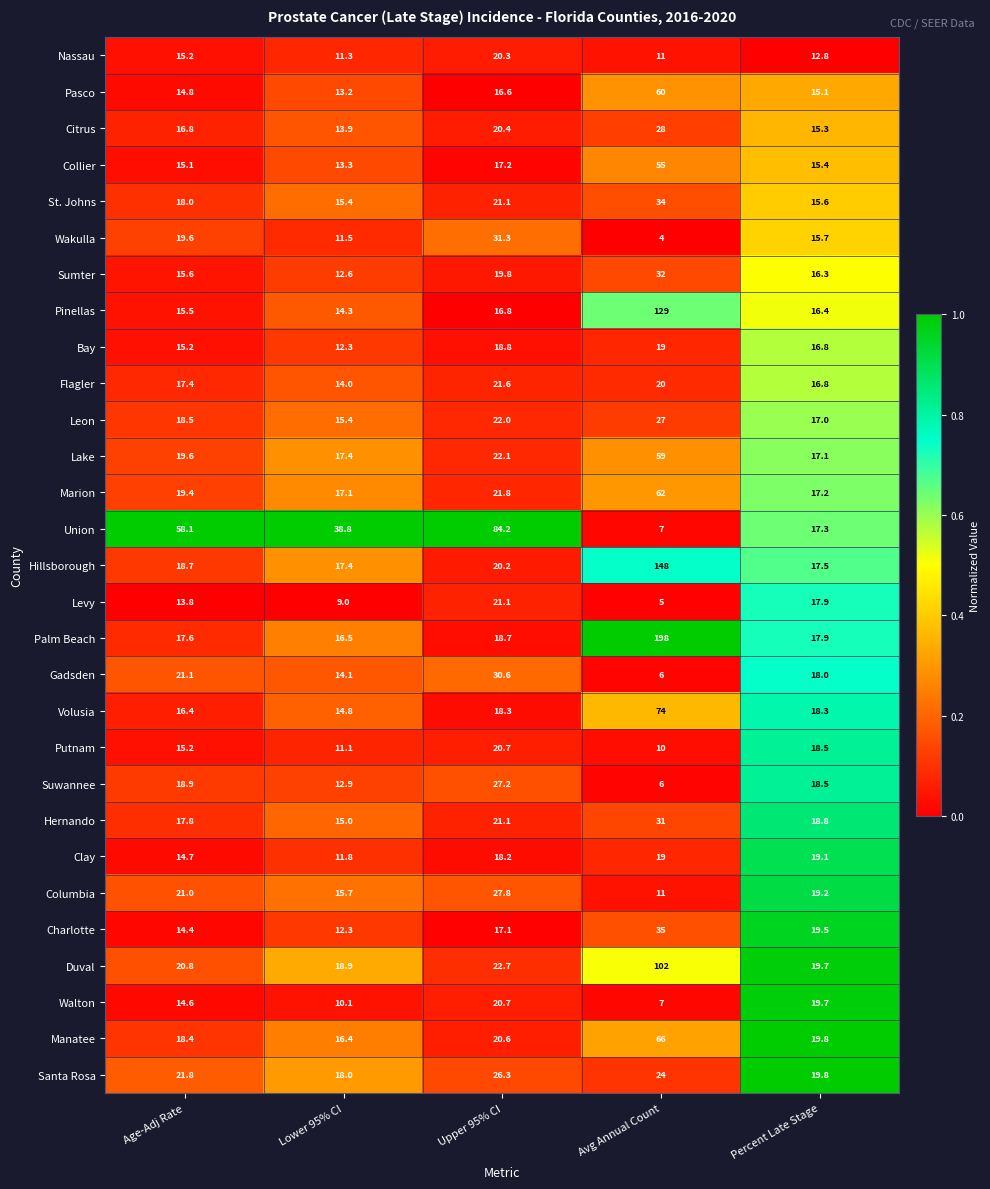

True or false: Flagler has a value of 20.0 at Avg Annual Count.

True